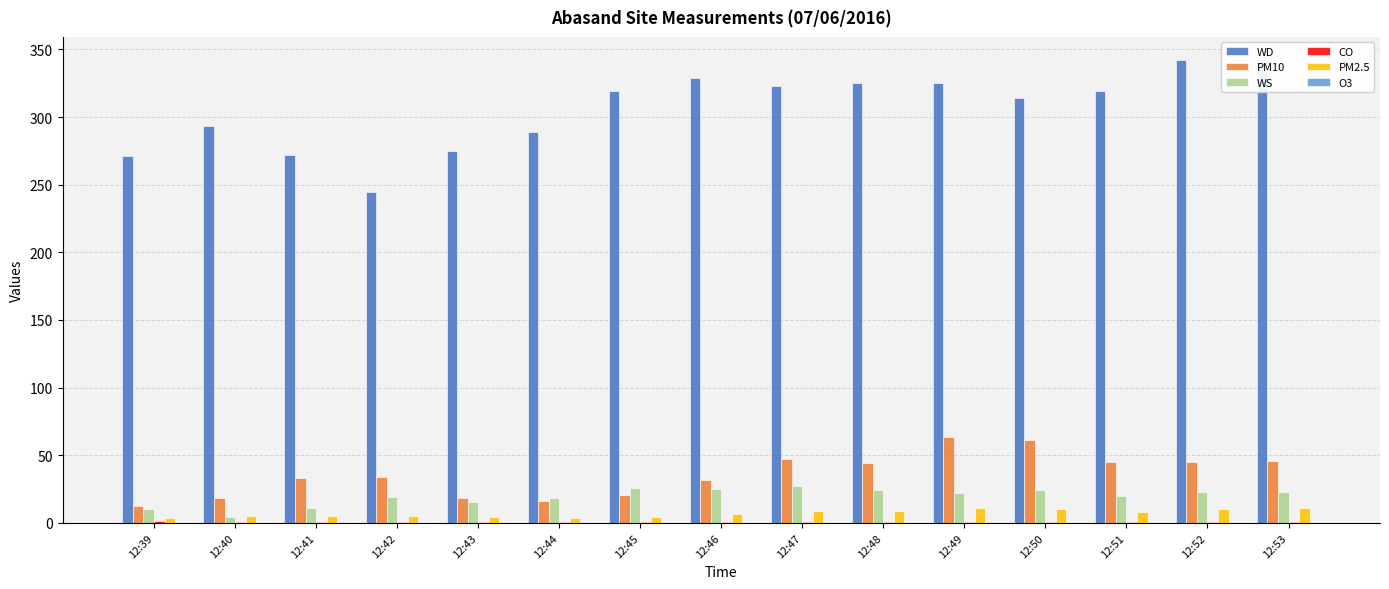

What is the sum of all PM10 values?

536.9